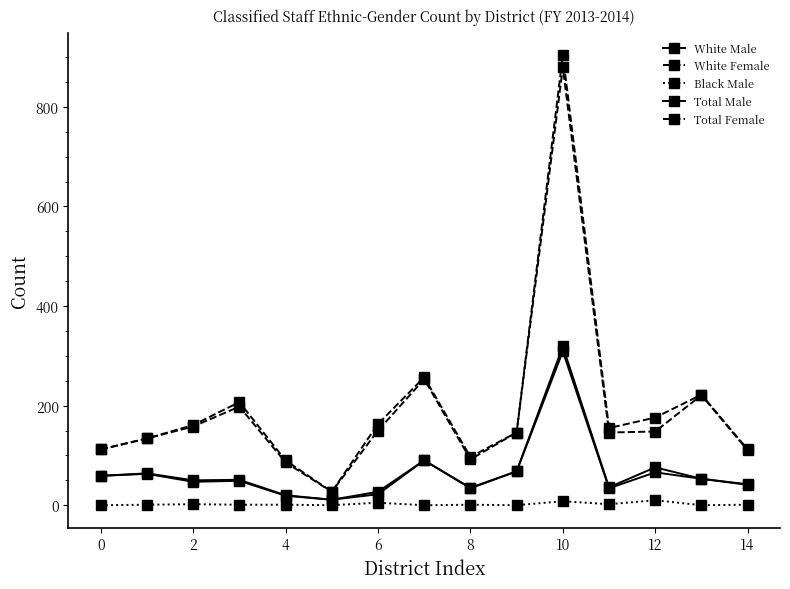

Is this an area chart (filled region under the line)?

No